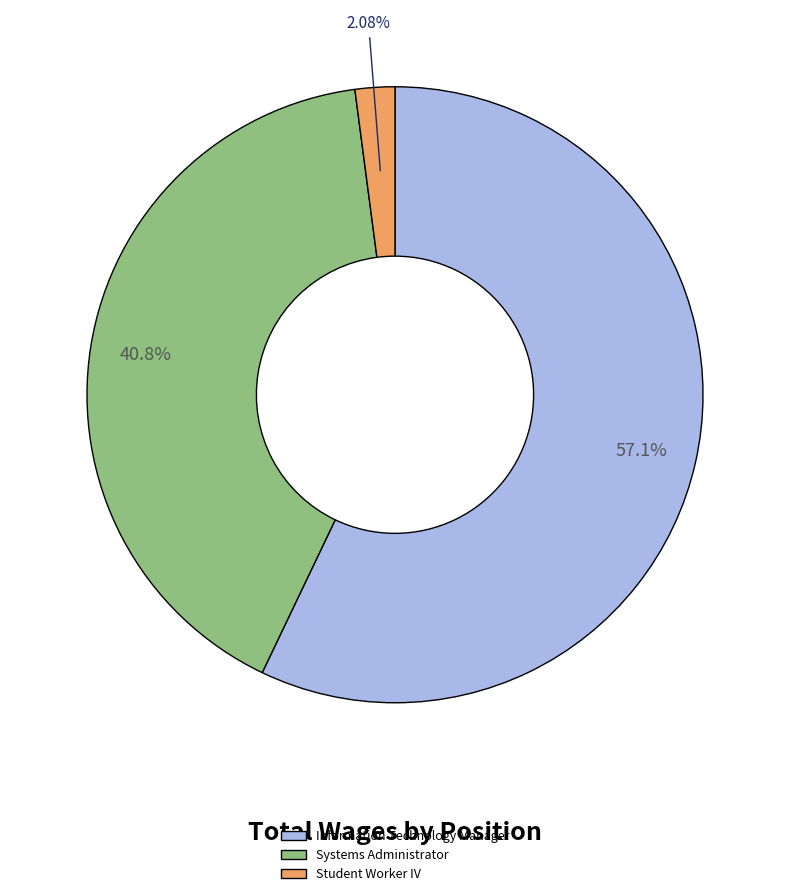

What is the total percentage of Student Worker IV and Systems Administrator?

42.9%